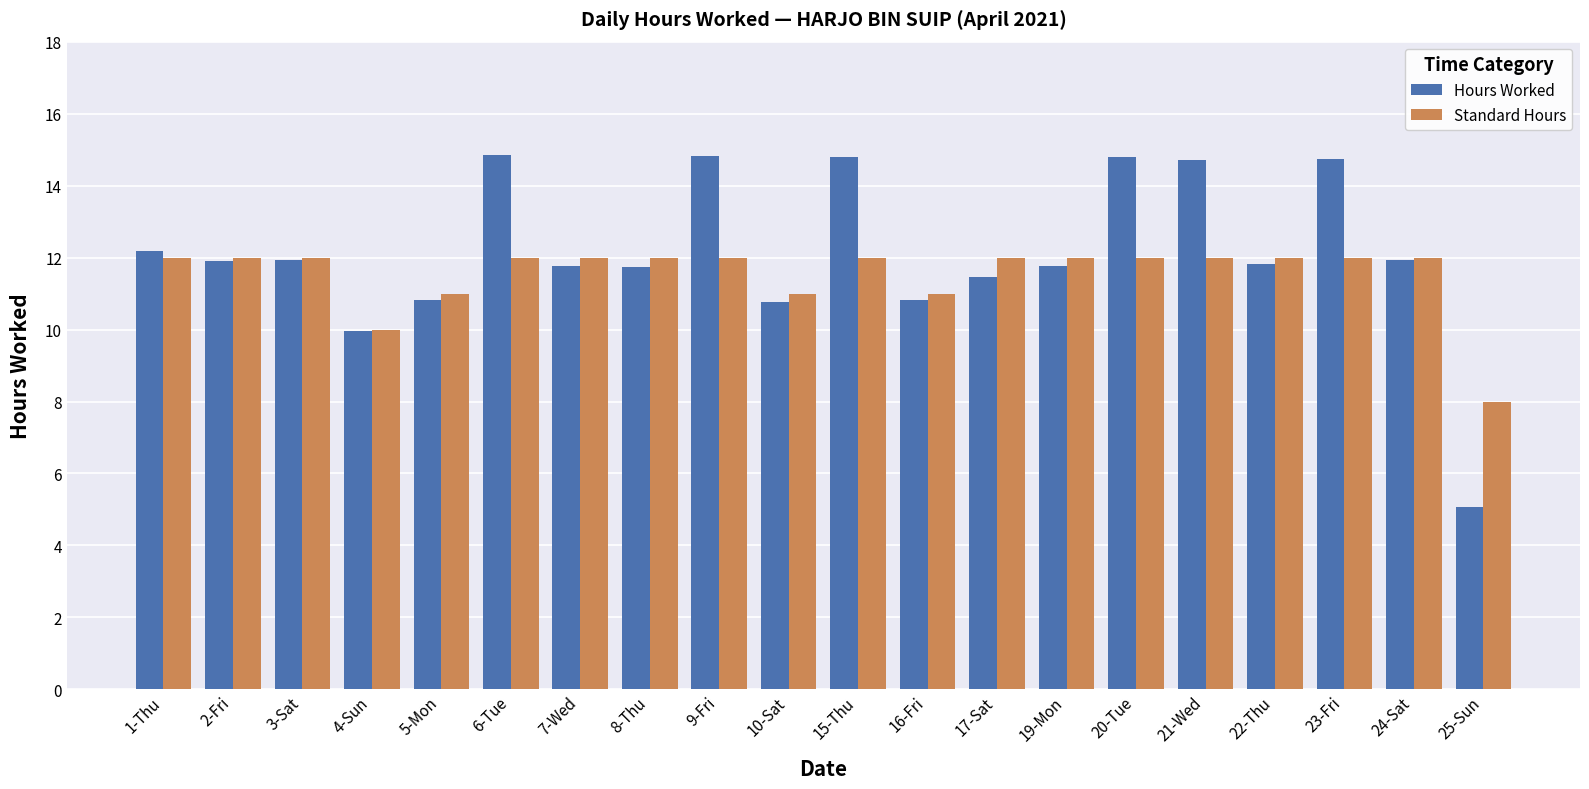

Are the bars grouped side by side (vs. stacked)?

Yes